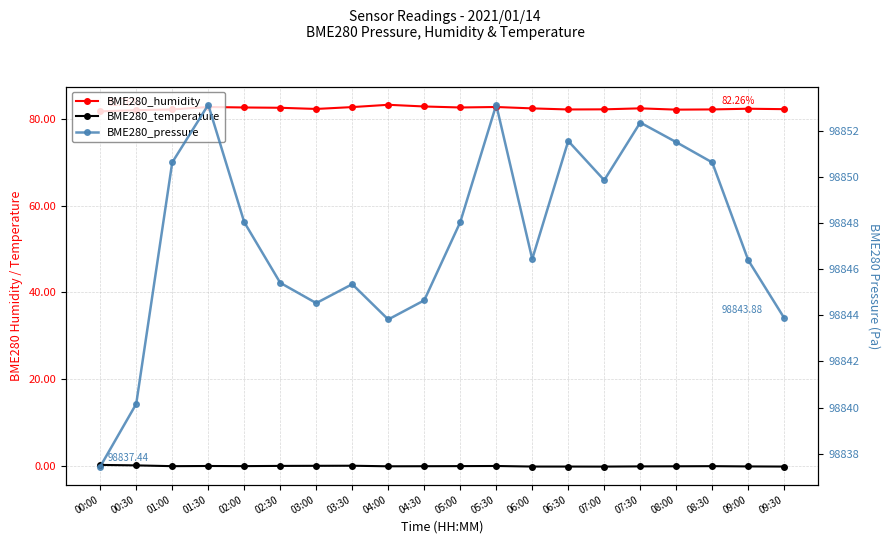

List the series in order of their peak value, lowest first.

BME280_temperature, BME280_humidity, BME280_pressure